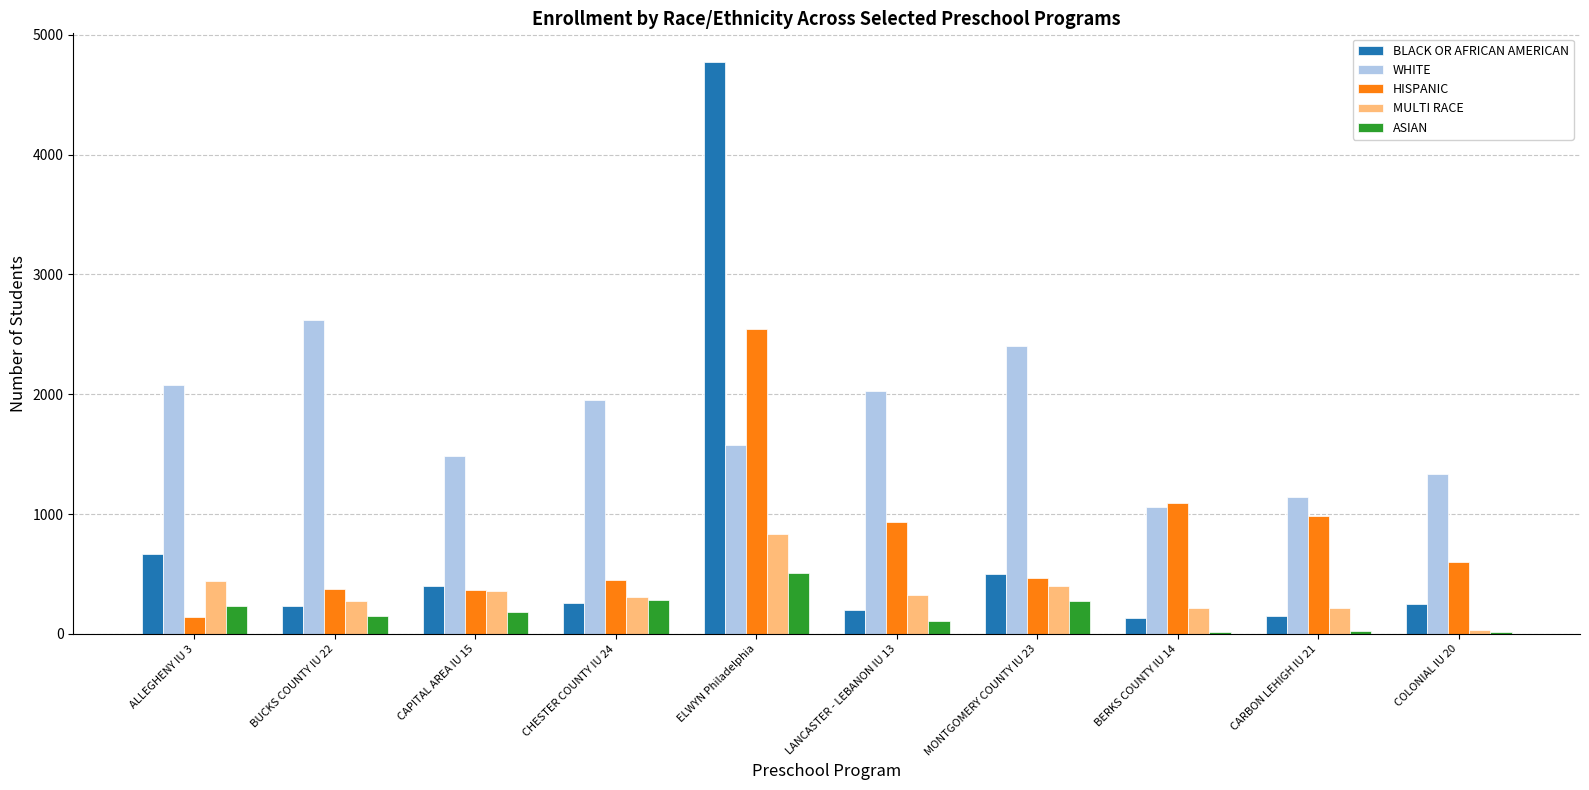

How many categories are shown in the chart?

10